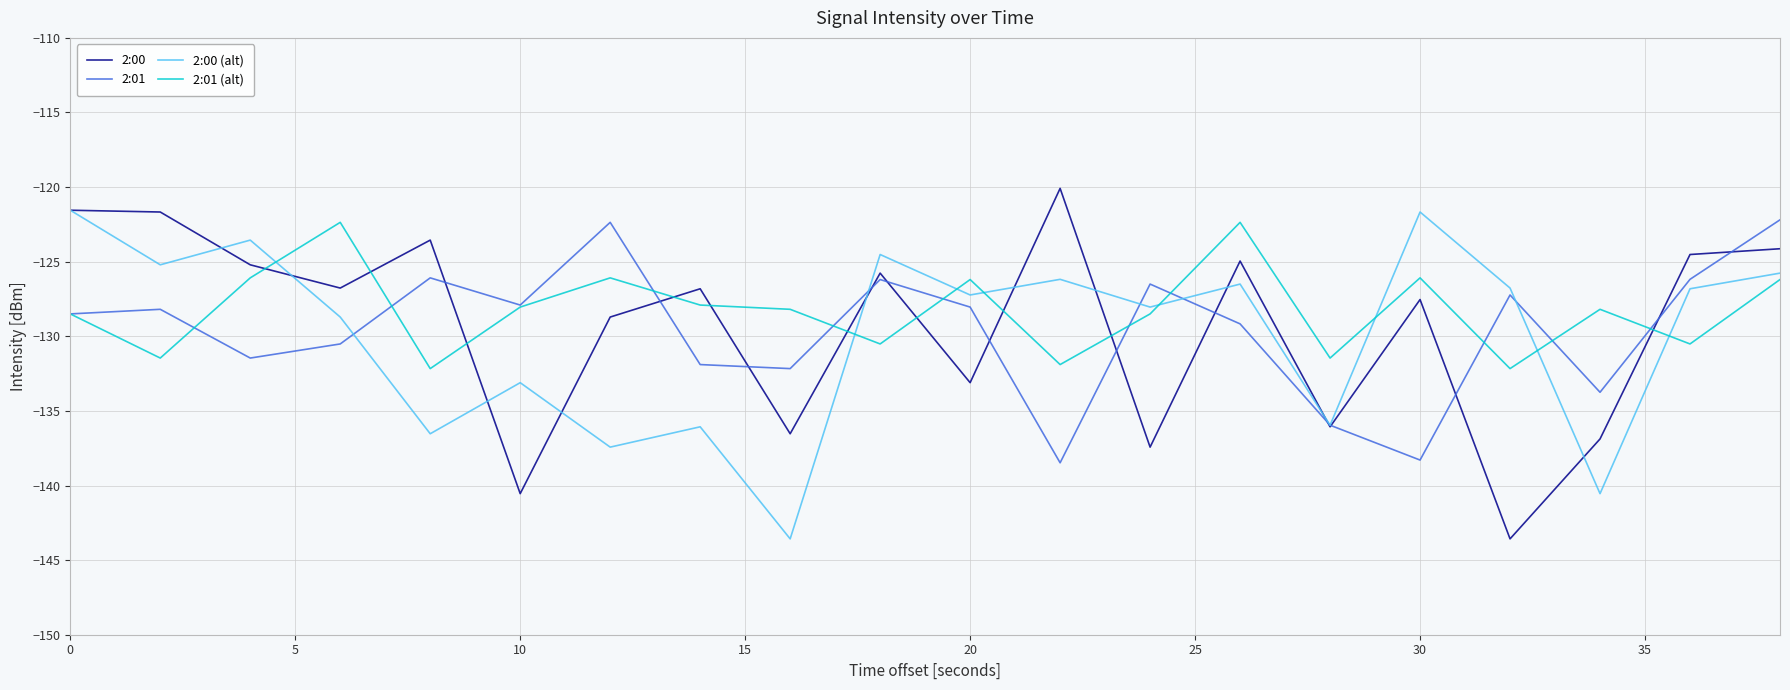

What is the smallest value displayed?

-143.6